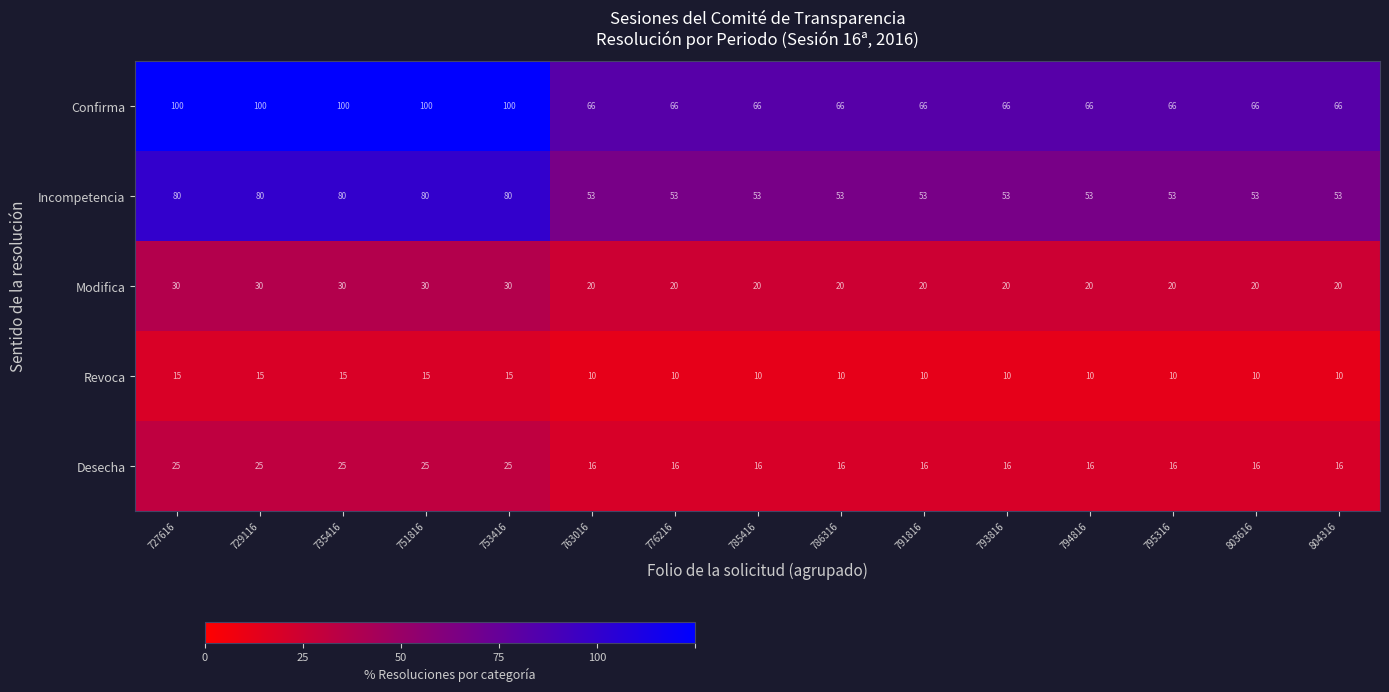

What is the smallest value displayed?

10